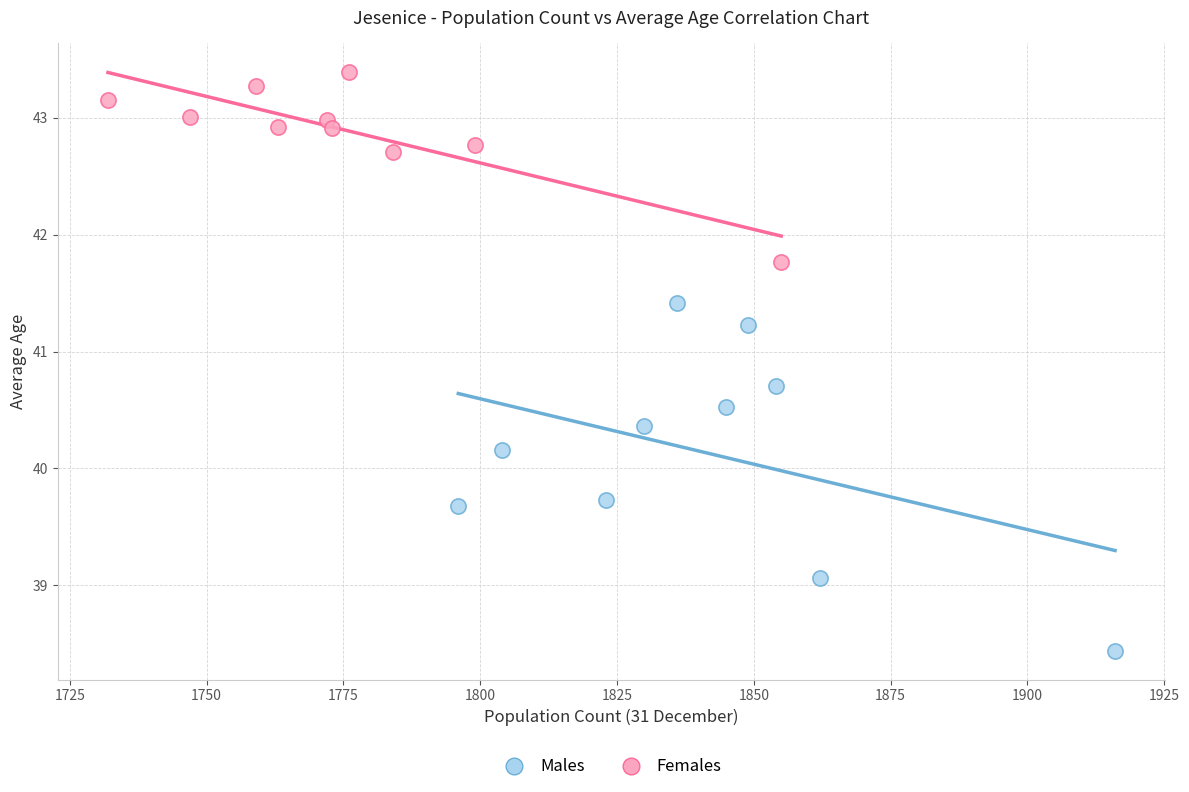

Which series reaches the minimum Y coordinate?

Males